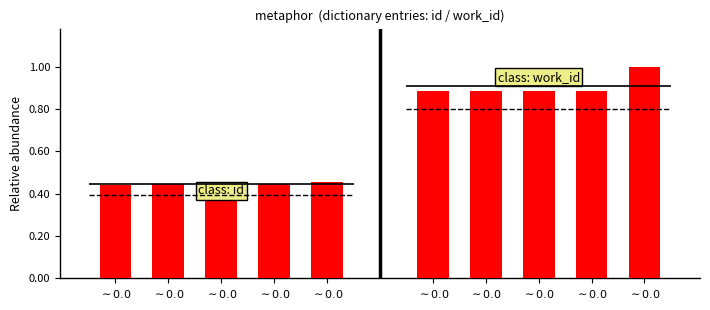

At which category is the sum across all series the highest?

$\sim 0.0$